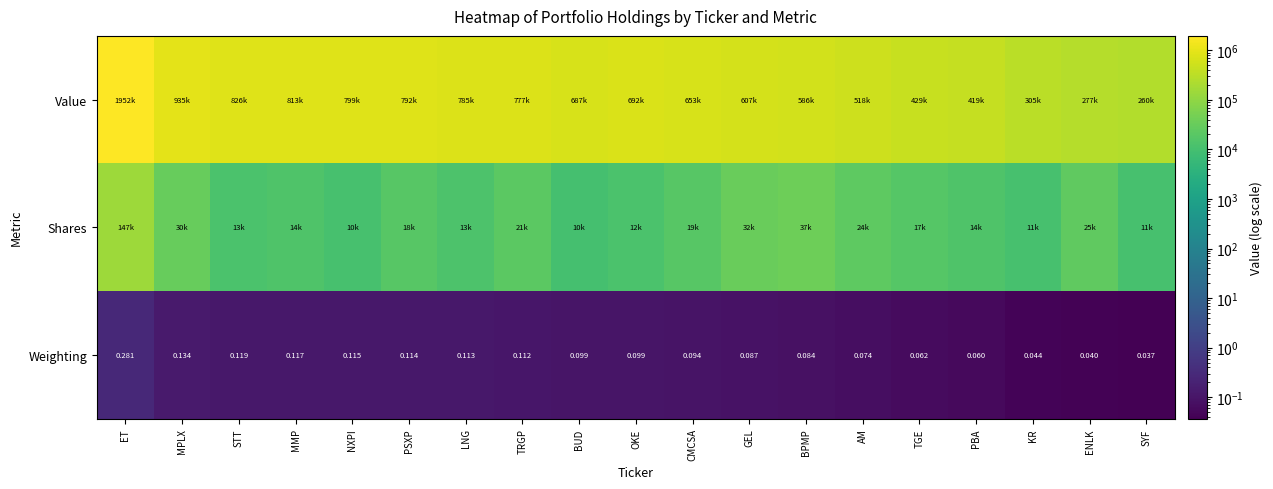

At which label is Weighting closest to 0?

SYF